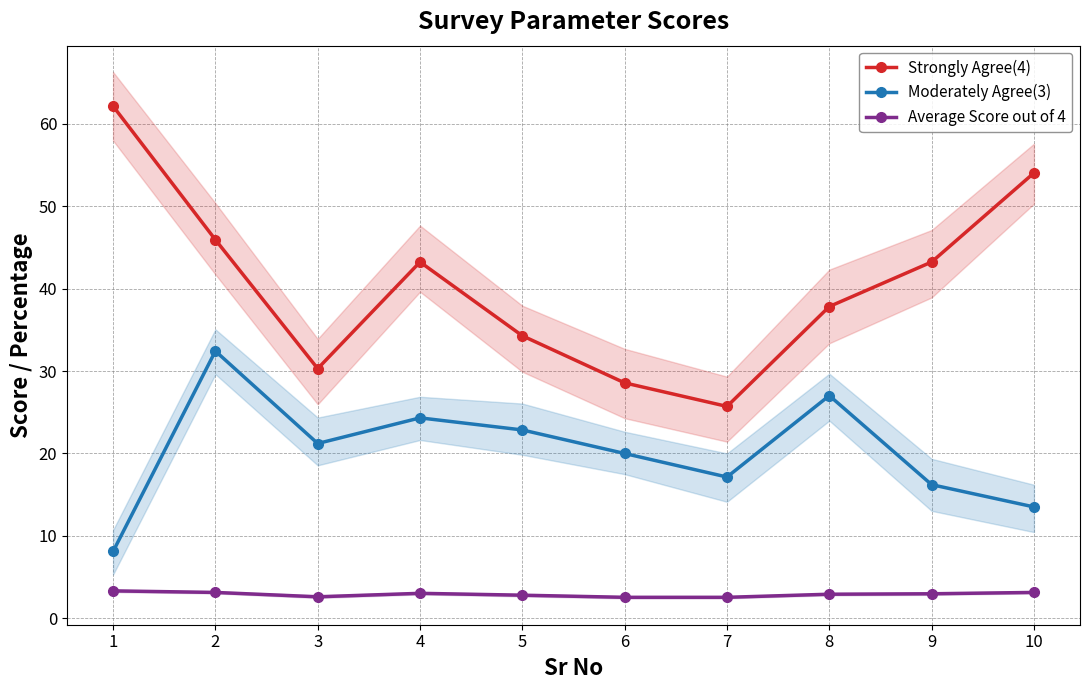

Which category has the highest value across all series?

1